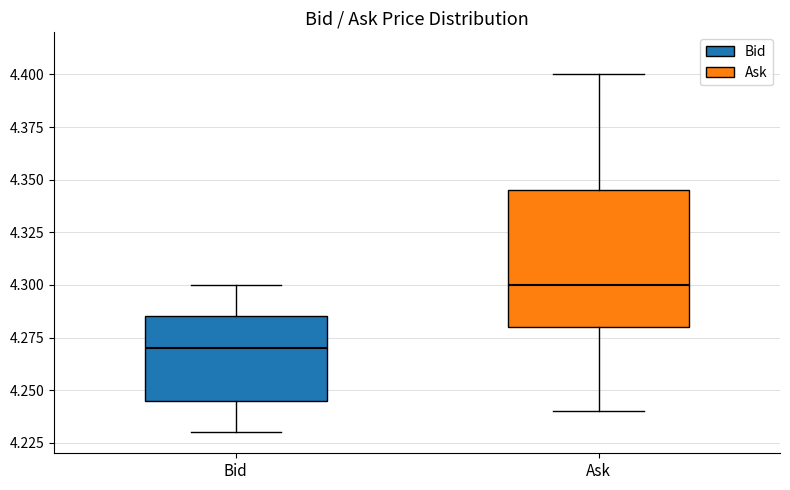

Reading left to right, read every box against the y-axis: the position of its median line, the range the box covers, and the ends of its whiskers. The values are not printed on the chart, so give them approximately, as read against the axis.

Bid: median 4.270, box 4.245 to 4.285, whiskers 4.230 to 4.300
Ask: median 4.300, box 4.280 to 4.345, whiskers 4.240 to 4.400